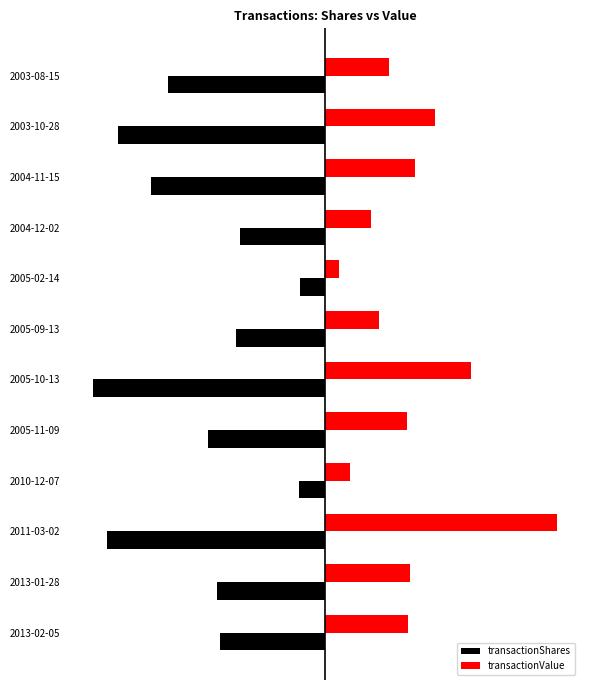

What are all the series names shown in the legend?

transactionShares, transactionValue